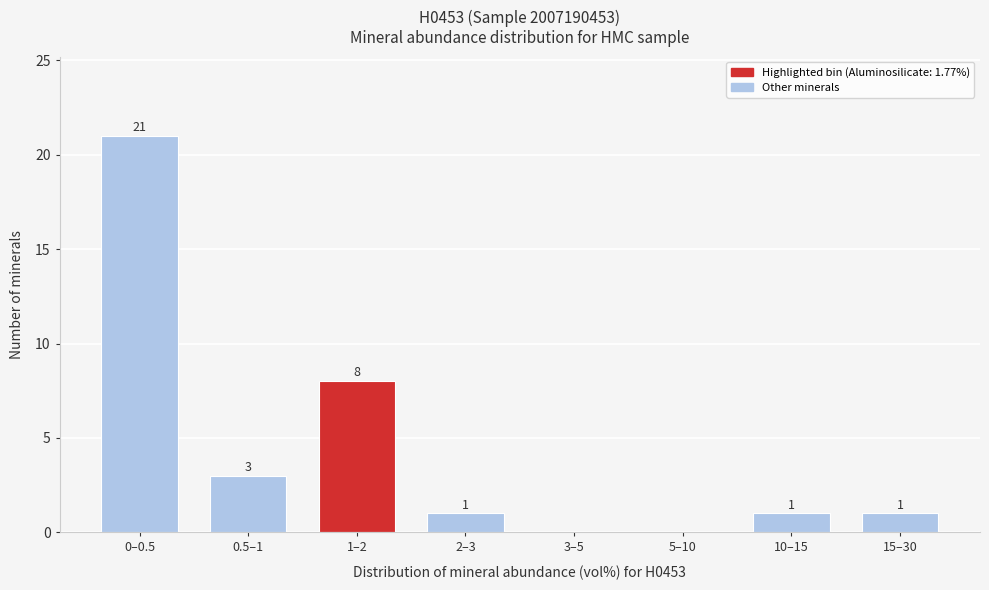

Reading left to right, extract all data points from this chart.

0–0.5=21	0.5–1=3	1–2=8	2–3=1	3–5=0	5–10=0	10–15=1	15–30=1